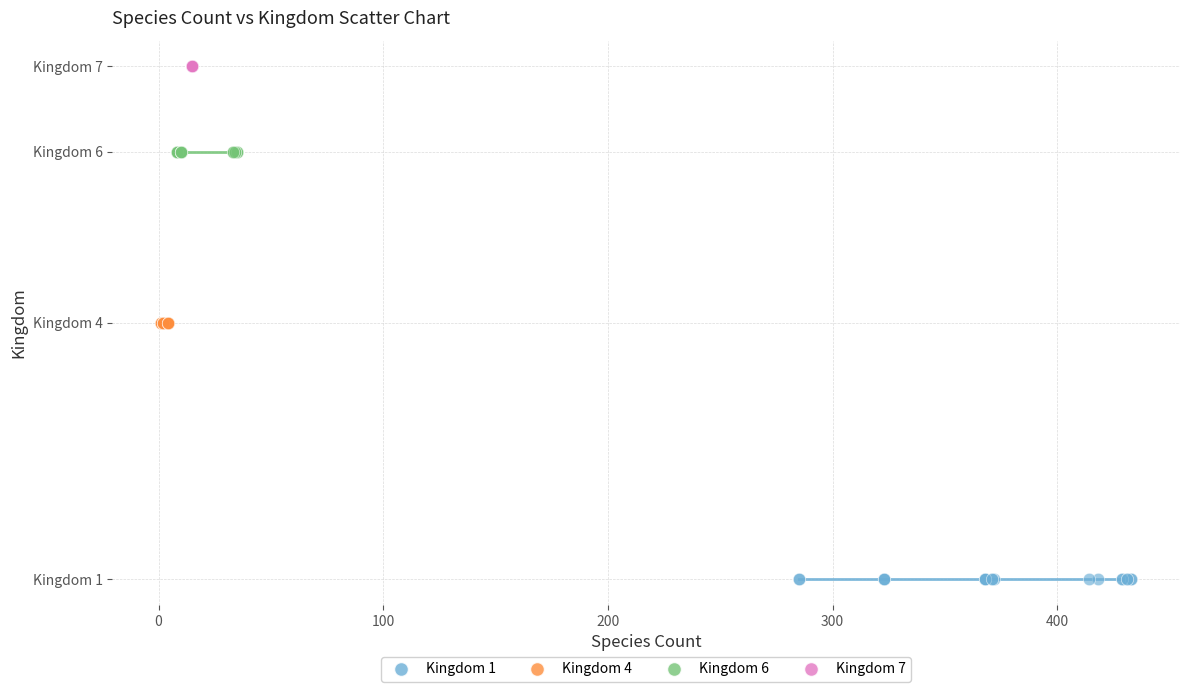

What are all the series names shown in the legend?

Kingdom 1, Kingdom 4, Kingdom 6, Kingdom 7